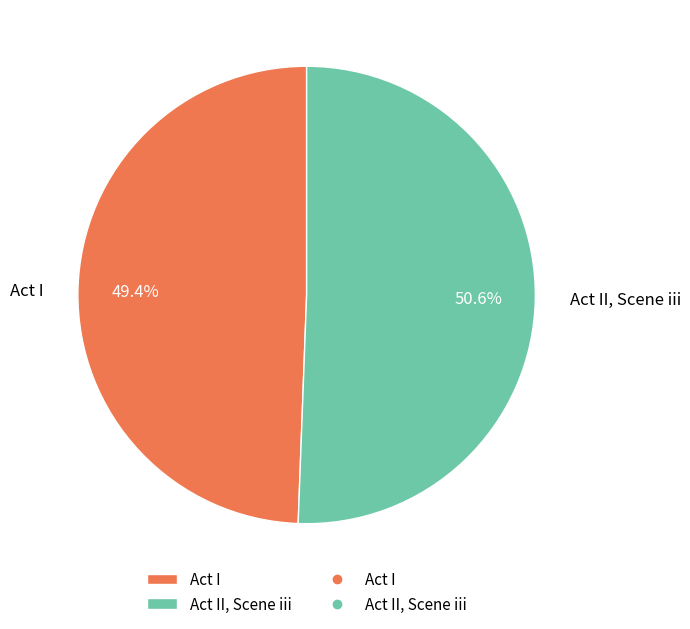

Which has a higher value, Act I or Act II, Scene iii?

Act II, Scene iii